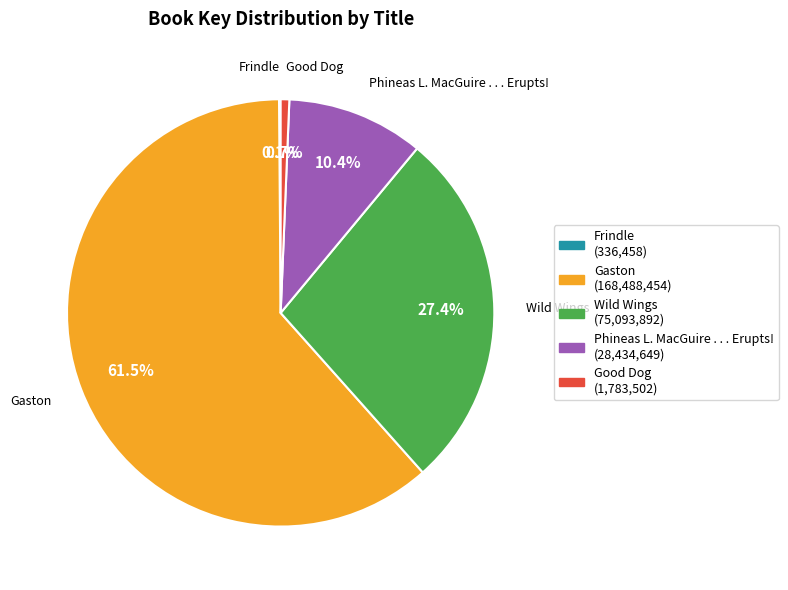

Is the sum of Good Dog and Phineas L. MacGuire . . . Erupts! greater than half?

No